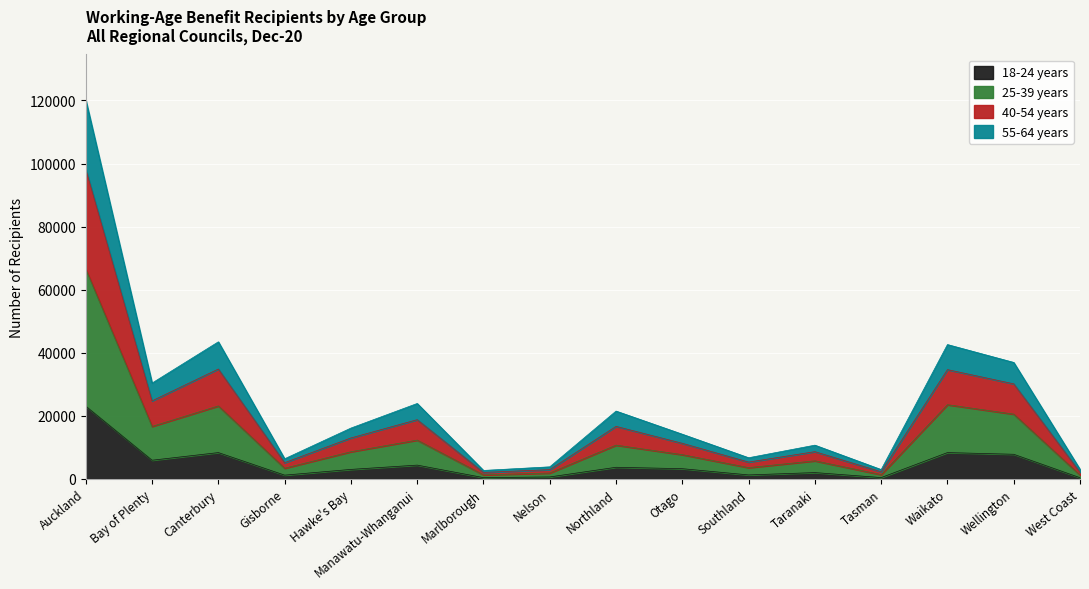

What position from the left is Tasman?

13